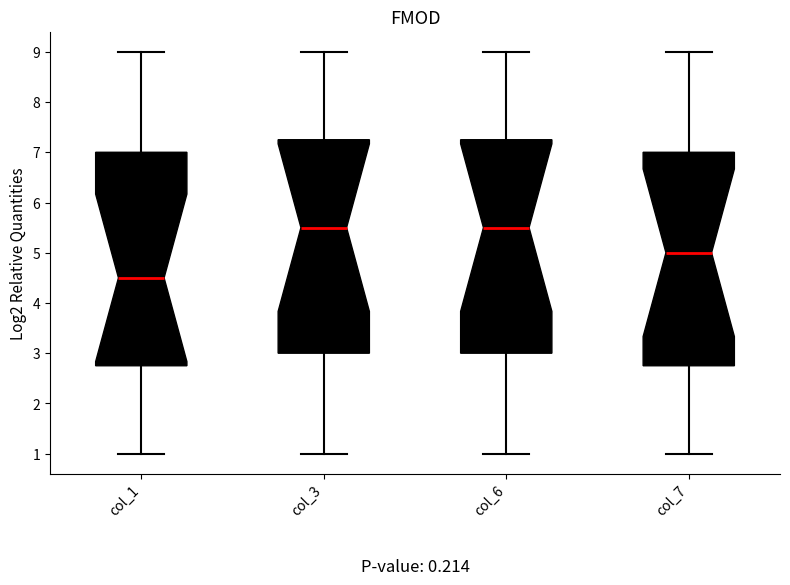

Reading left to right, transcribe this box plot: for each box, give where its median line is, the range the box spans, and where its two whiskers end, as read against the y-axis. The values are not printed on the chart, so give them approximately, as read against the axis.

col_1: median 4.5, box 2.8 to 7.0, whiskers 1.0 to 9.0
col_3: median 5.5, box 3.0 to 7.3, whiskers 1.0 to 9.0
col_6: median 5.5, box 3.0 to 7.3, whiskers 1.0 to 9.0
col_7: median 5.0, box 2.8 to 7.0, whiskers 1.0 to 9.0